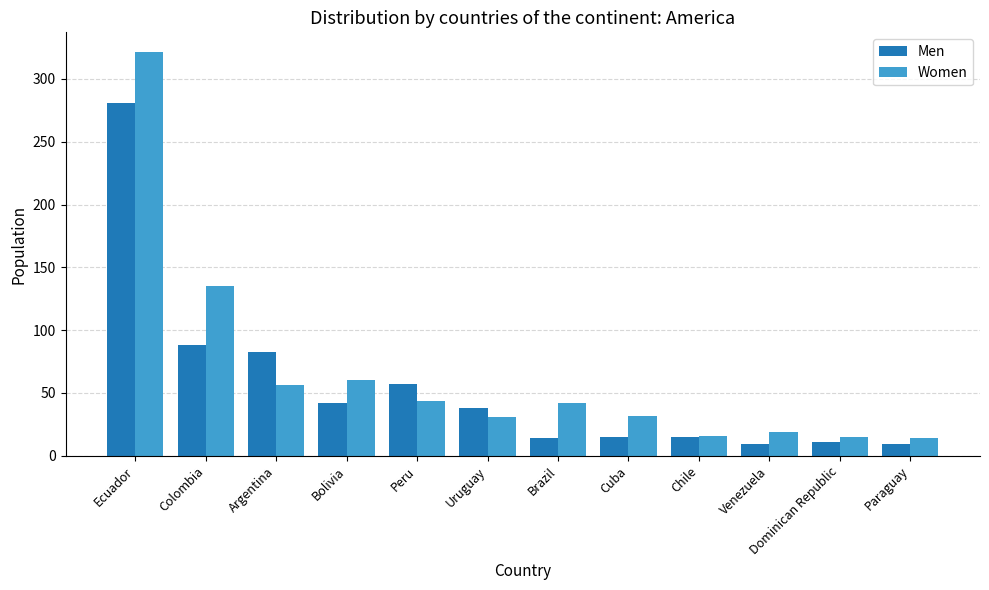

What are all the series names shown in the legend?

Men, Women